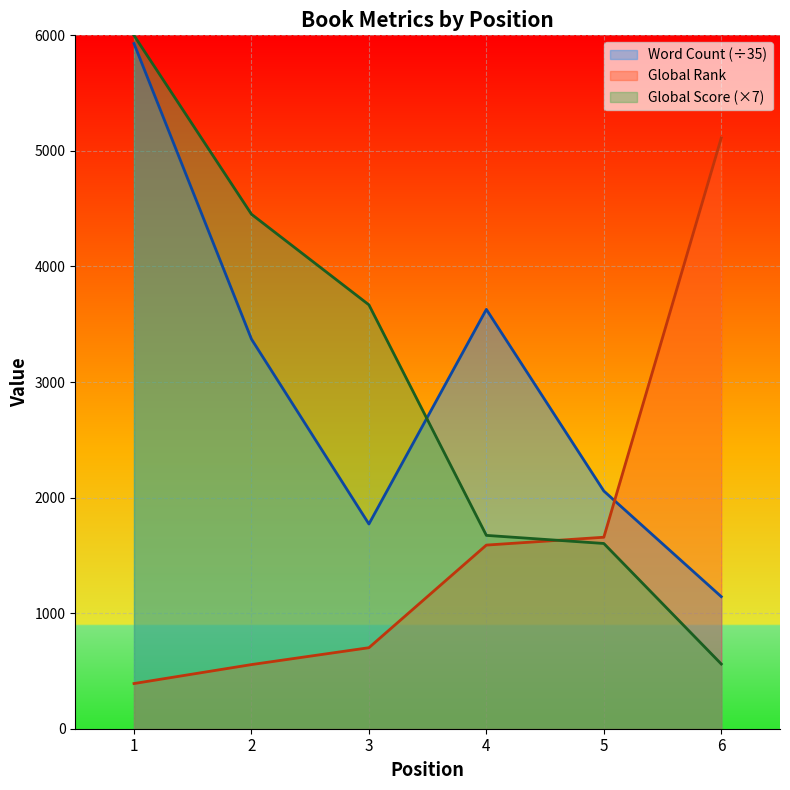

Rank the categories by Global Score value from lowest to highest.

6, 5, 4, 3, 2, 1